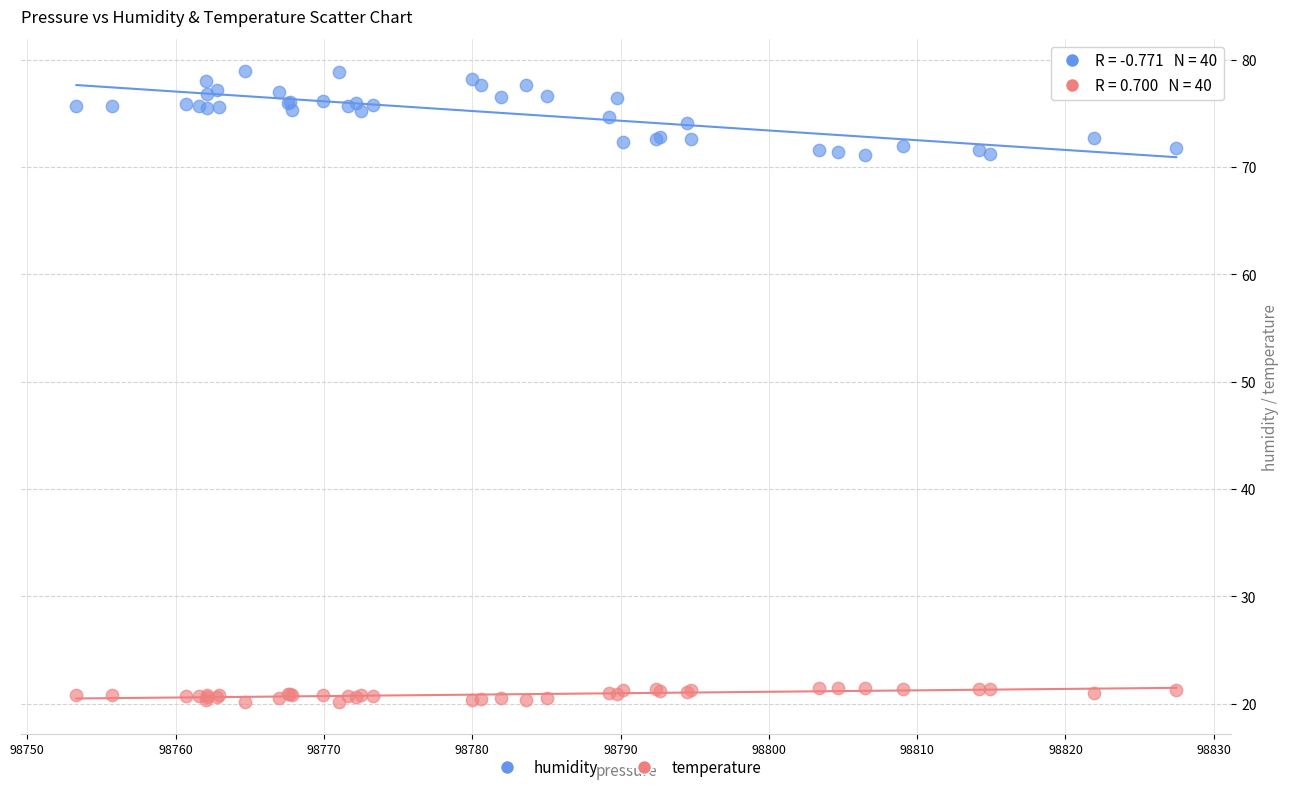

What is the X range (max minus min) for the scatter plot?

74.2